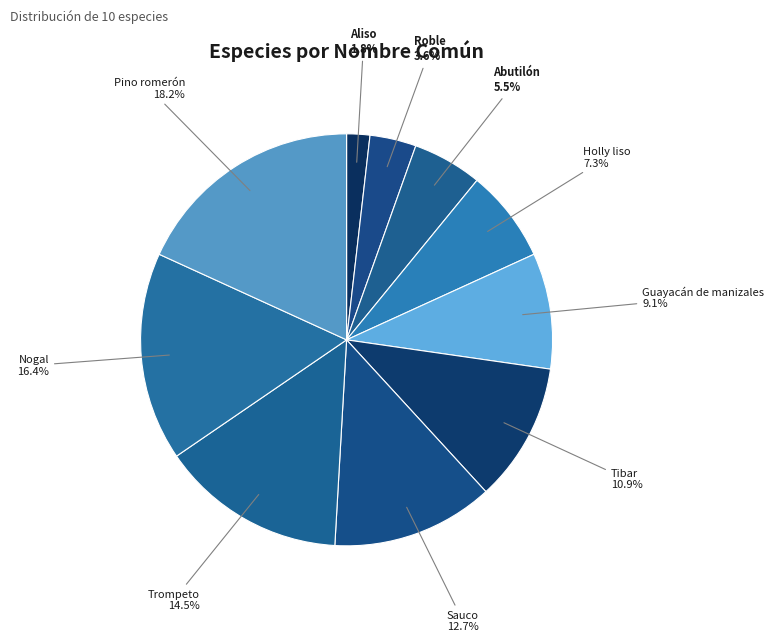

To the nearest percent, what is the difference between the largest and smallest slice percentages?

16%